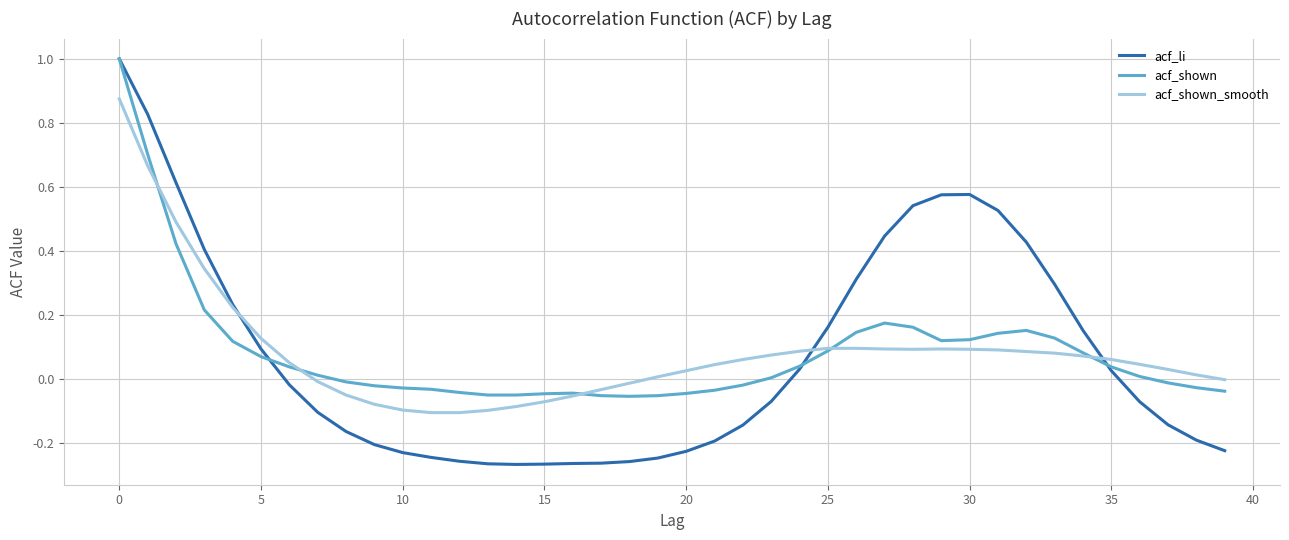

Reading left to right, list all the values displayed in this chart.

acf_li: 1.0	0.8	0.6	0.4	0.2	0.1	-0.0	-0.1	-0.2	-0.2	-0.2	-0.2	-0.3	-0.3	-0.3	-0.3	-0.3	-0.3	-0.3	-0.2	-0.2	-0.2	-0.1	-0.1	0.0	0.2	0.3	0.4	0.5	0.6	0.6	0.5	0.4	0.3	0.2	0.0	-0.1	-0.1	-0.2	-0.2
acf_shown: 1.0	0.7	0.4	0.2	0.1	0.1	0.0	0.0	-0.0	-0.0	-0.0	-0.0	-0.0	-0.1	-0.1	-0.0	-0.0	-0.1	-0.1	-0.1	-0.0	-0.0	-0.0	0.0	0.0	0.1	0.1	0.2	0.2	0.1	0.1	0.1	0.2	0.1	0.1	0.0	0.0	-0.0	-0.0	-0.0
acf_shown_smooth: 0.9	0.7	0.5	0.3	0.2	0.1	0.1	-0.0	-0.1	-0.1	-0.1	-0.1	-0.1	-0.1	-0.1	-0.1	-0.1	-0.0	-0.0	0.0	0.0	0.0	0.1	0.1	0.1	0.1	0.1	0.1	0.1	0.1	0.1	0.1	0.1	0.1	0.1	0.1	0.0	0.0	0.0	-0.0